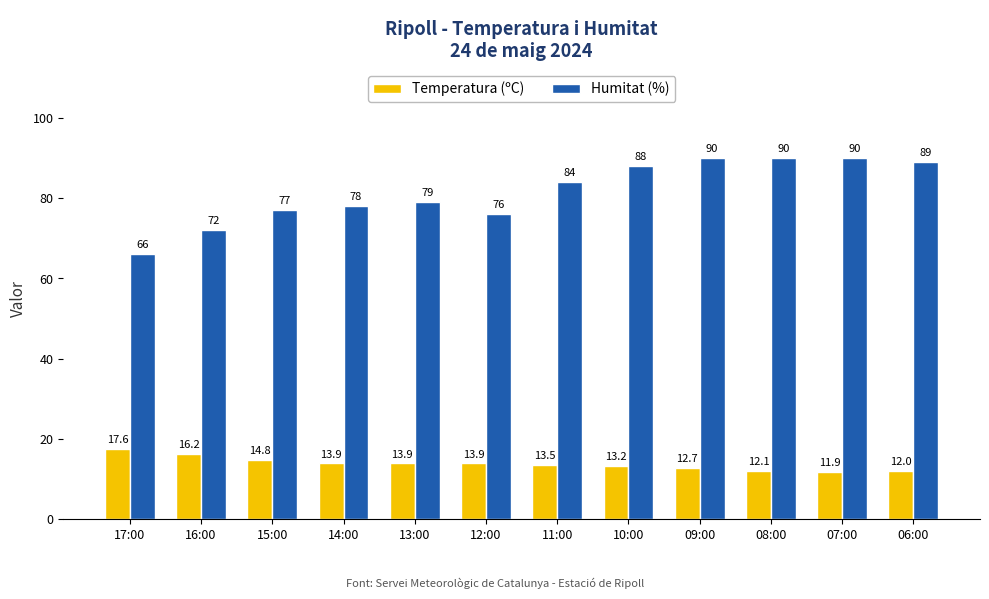

Reading left to right, what are all the values shown in this chart?

Temperatura (ºC): 17:00=17.6	16:00=16.2	15:00=14.8	14:00=13.9	13:00=13.9	12:00=13.9	11:00=13.5	10:00=13.2	09:00=12.7	08:00=12.1	07:00=11.9	06:00=12.0
Humitat (%): 17:00=66.0	16:00=72.0	15:00=77.0	14:00=78.0	13:00=79.0	12:00=76.0	11:00=84.0	10:00=88.0	09:00=90.0	08:00=90.0	07:00=90.0	06:00=89.0